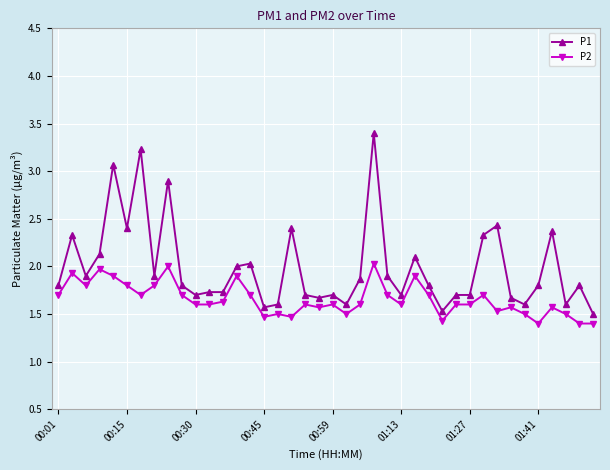

True or false: P1 and P2 cross at least once.

False